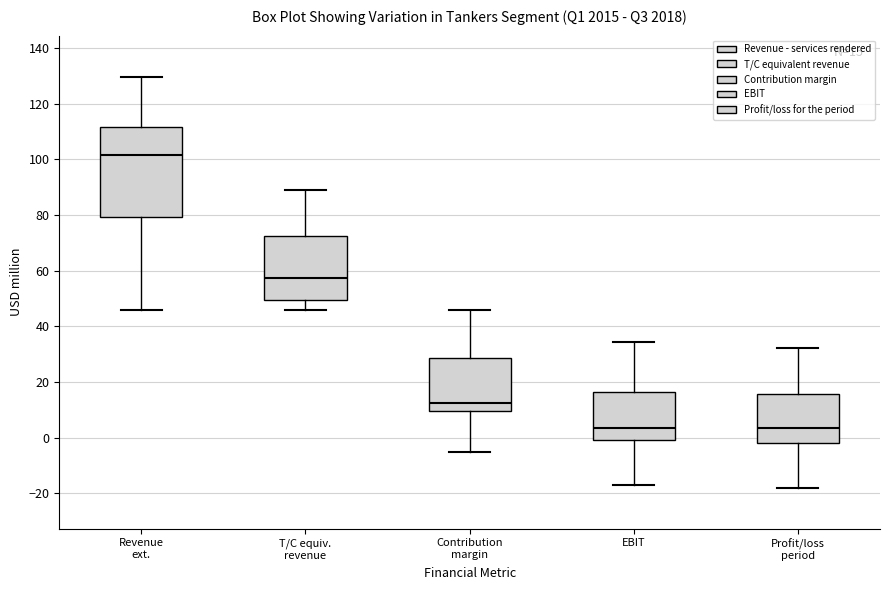

Which box's median line is the highest?

Revenue ext.